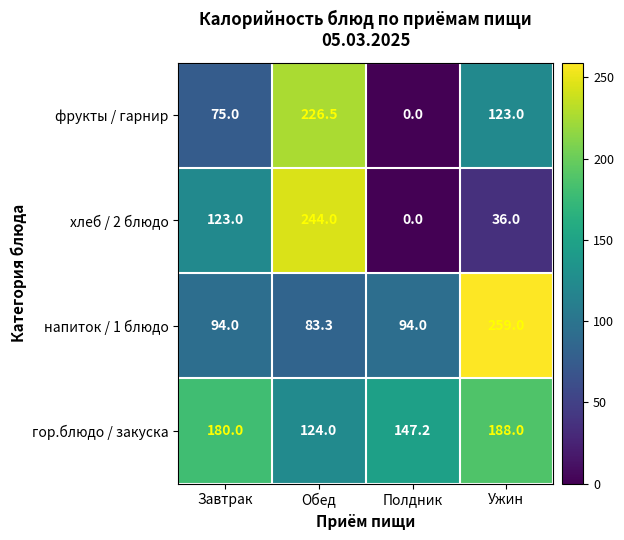

Read the хлеб / 2 блюдо value at Обед.

244.0